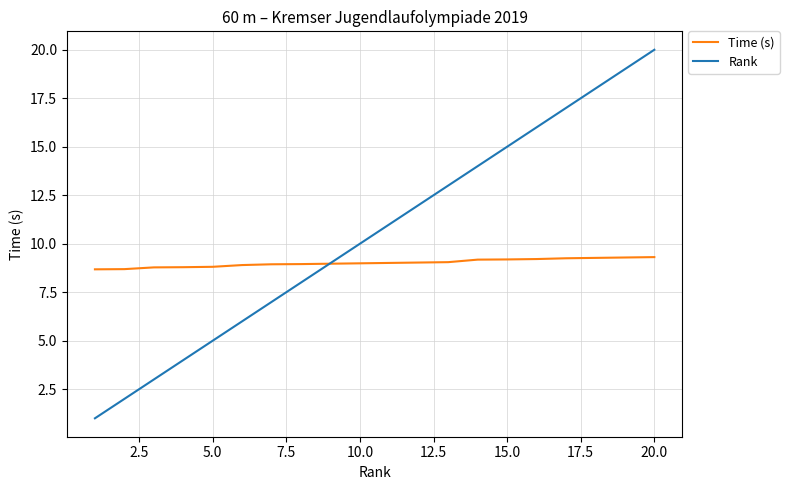

Rank the series by their average value, from lowest to highest.

Time (s), Rank